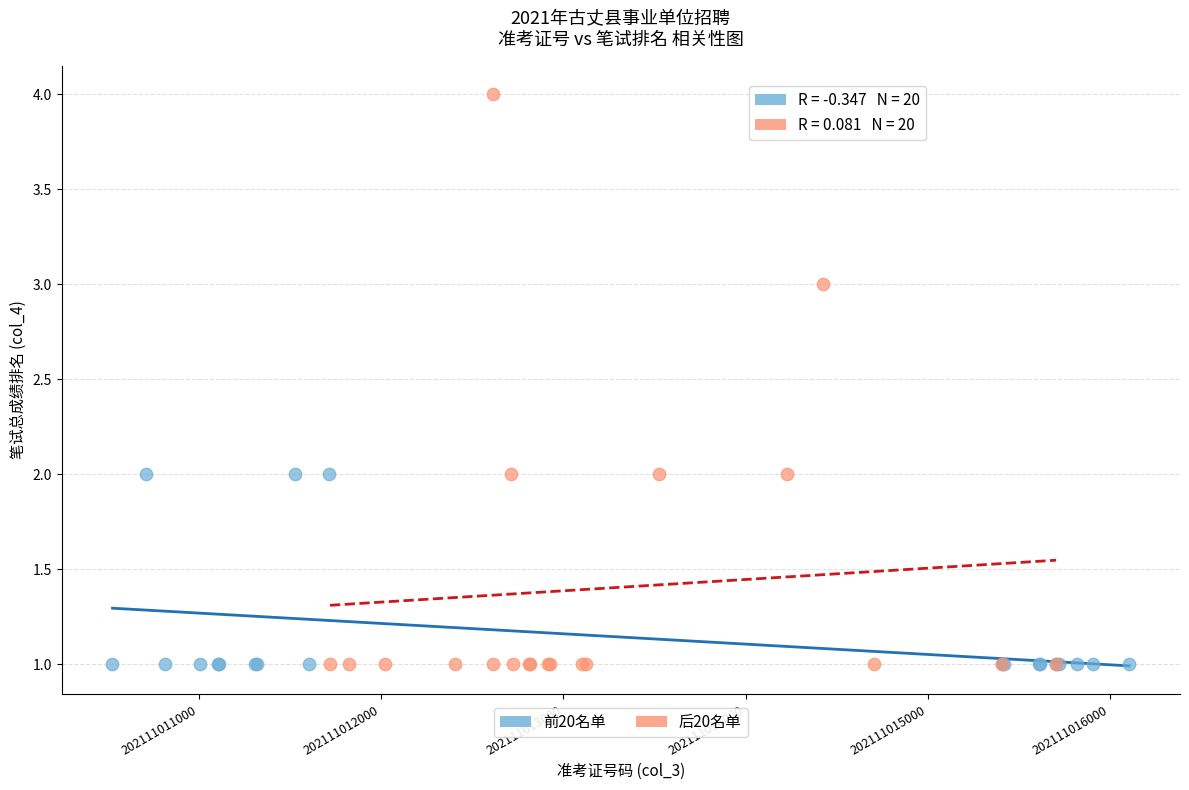

What are all the series names shown in the legend?

前20名单, 后20名单